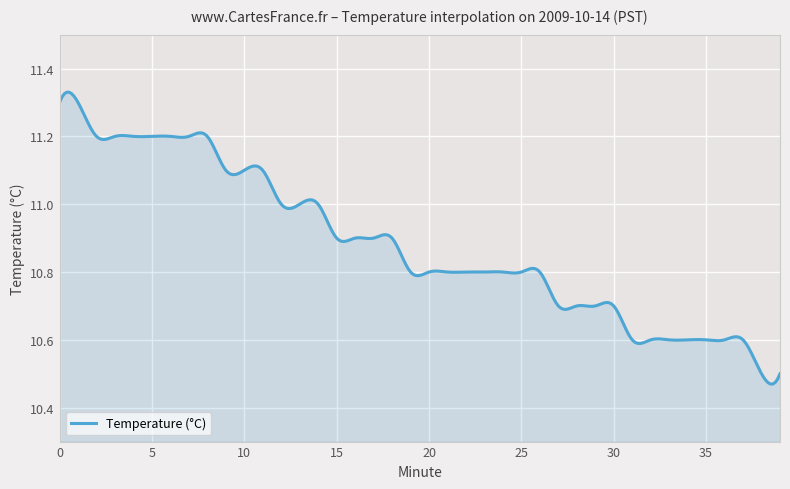

True or false: there are more than 1 points higher than both neighbors.

True